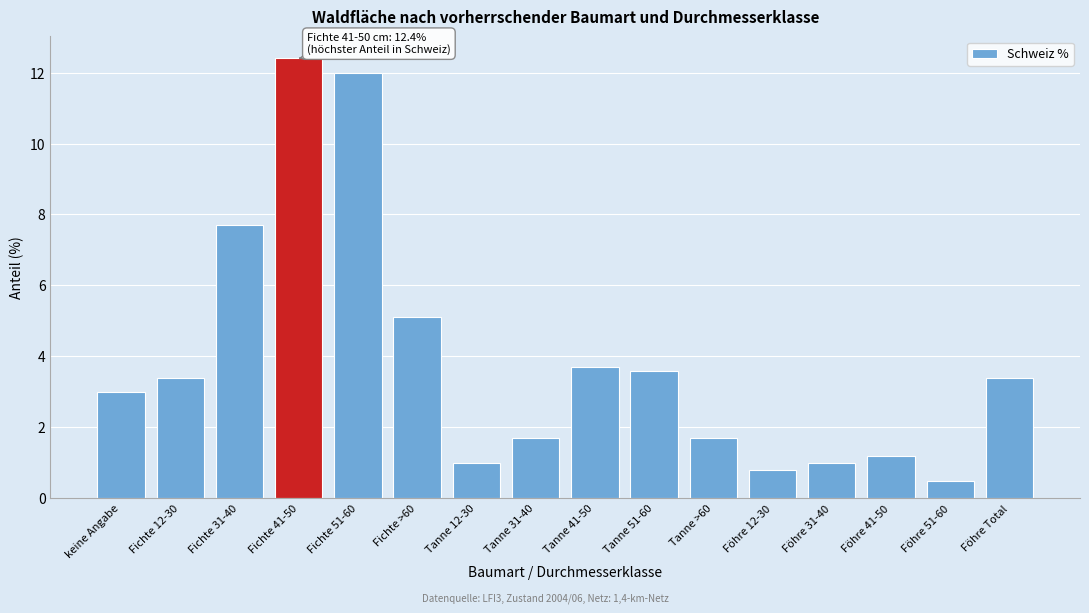

Reading left to right, list all the values displayed in this chart.

keine Angabe=3.0	Fichte 12-30=3.4	Fichte 31-40=7.7	Fichte 41-50=12.4	Fichte 51-60=12.0	Fichte >60=5.1	Tanne 12-30=1.0	Tanne 31-40=1.7	Tanne 41-50=3.7	Tanne 51-60=3.6	Tanne >60=1.7	Föhre 12-30=0.8	Föhre 31-40=1.0	Föhre 41-50=1.2	Föhre 51-60=0.5	Föhre Total=3.4